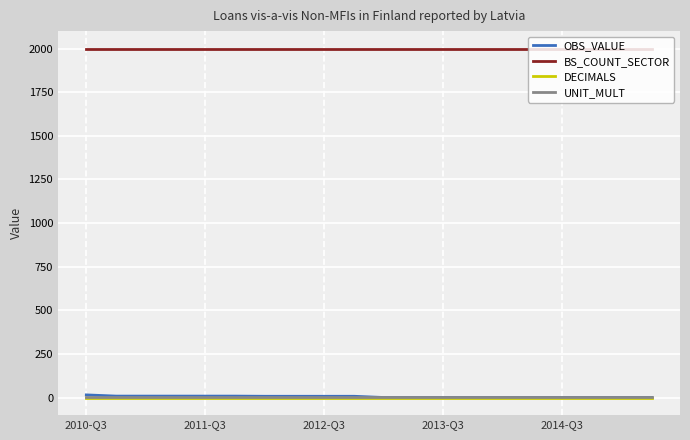

True or false: OBS_VALUE and DECIMALS cross at least once.

False